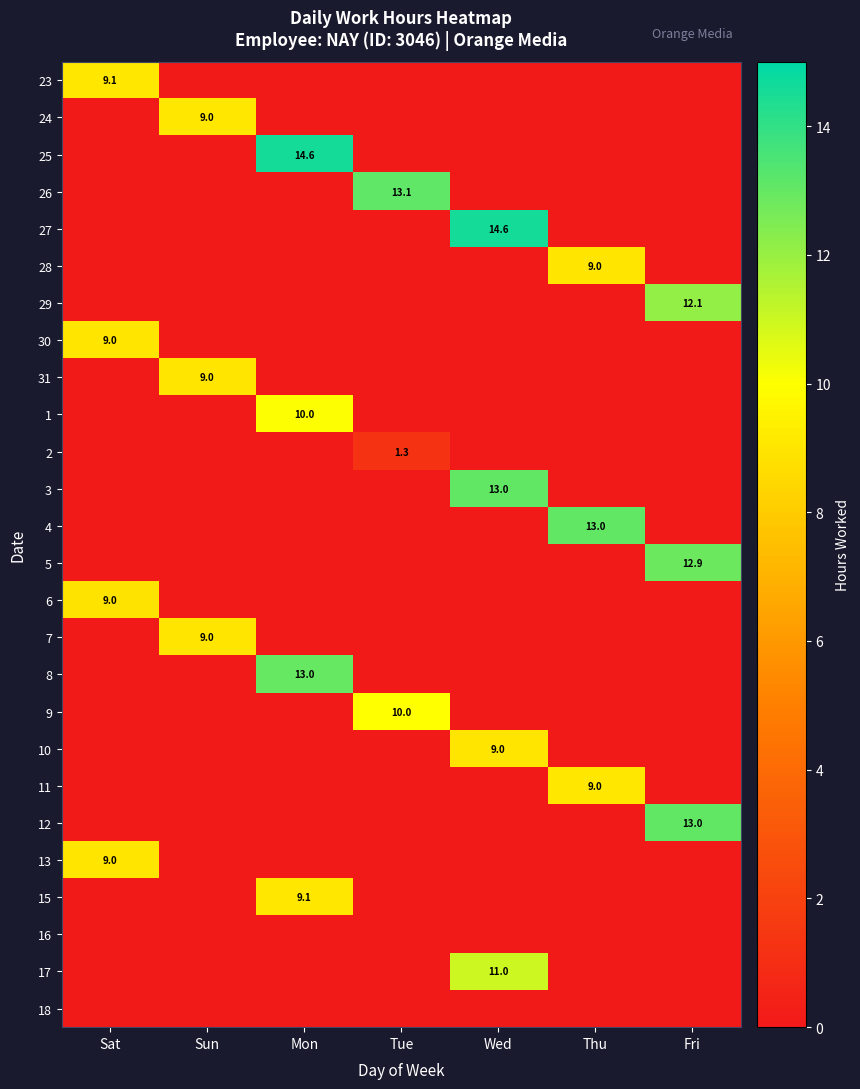

Between Fri and Mon, which is larger?

Mon